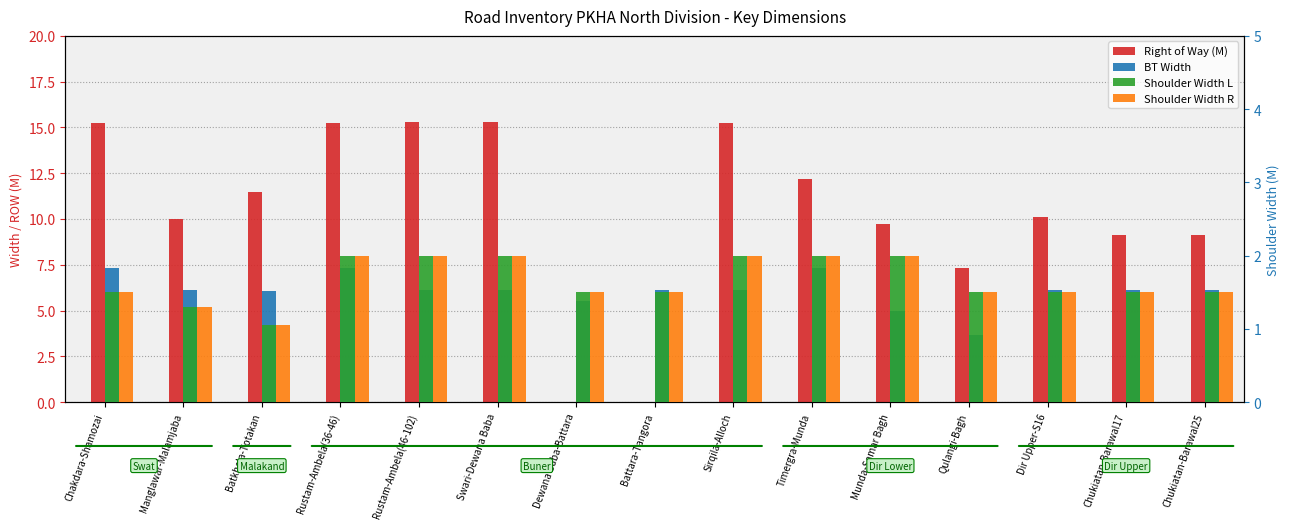

Which has a higher value, Sirqila-Alloch or Rustam-Ambela(36-46)?

Sirqila-Alloch